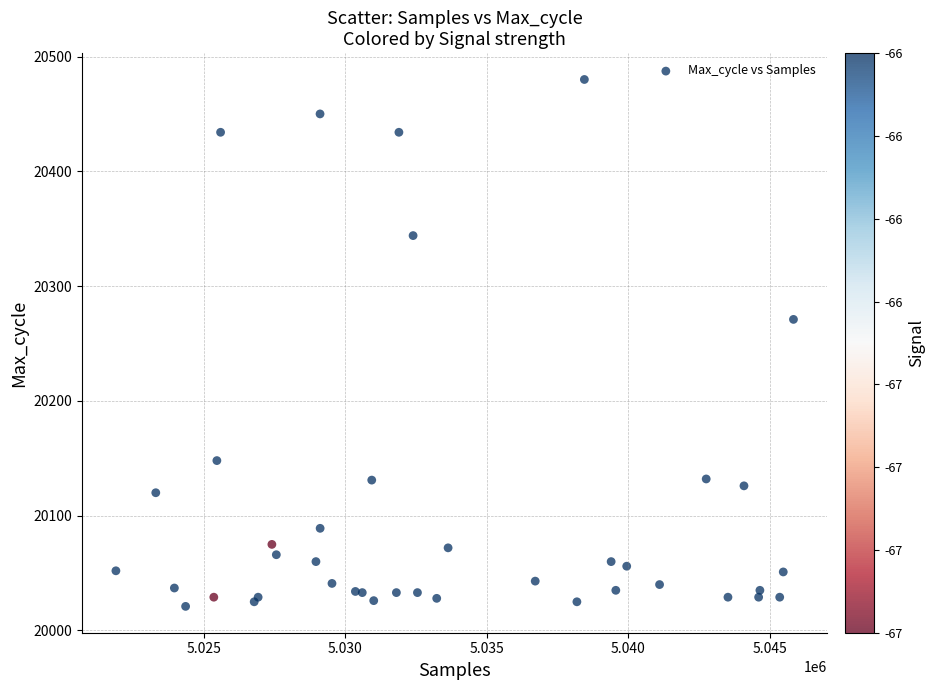

What Y value in the scatter plot is closest to 20250?

20271